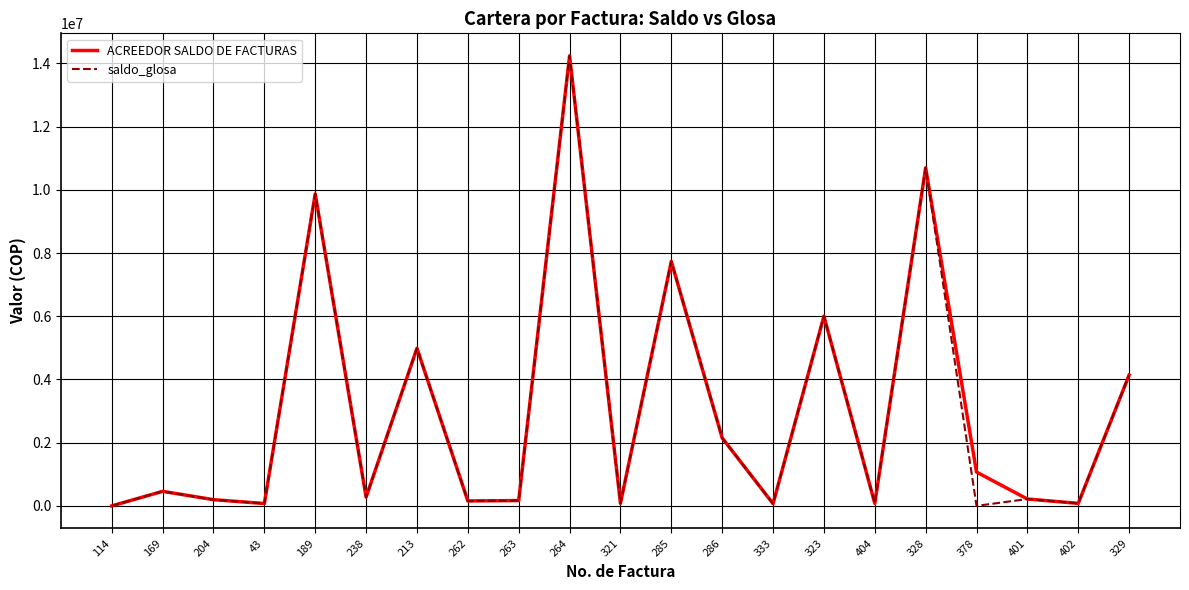

What is the greatest value displayed?

14241080